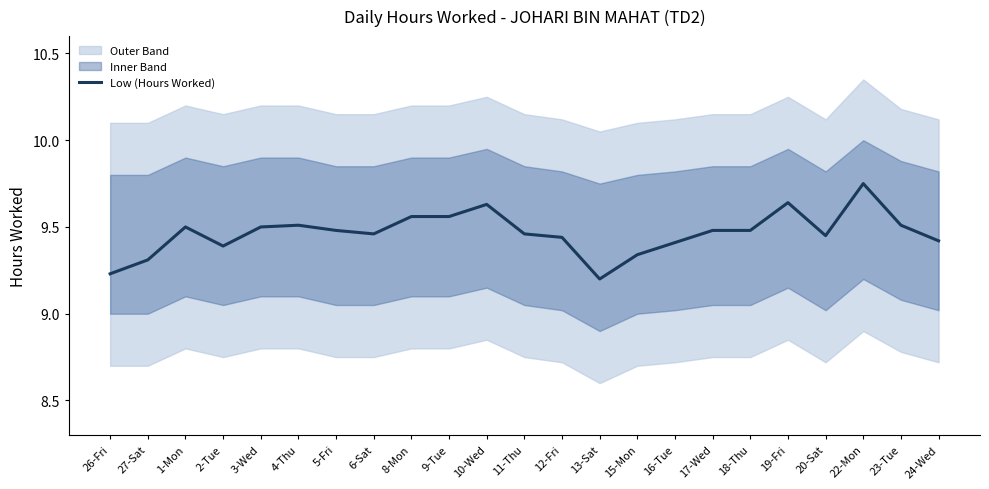

True or false: the data shows 9.4 at 24-Wed.

True